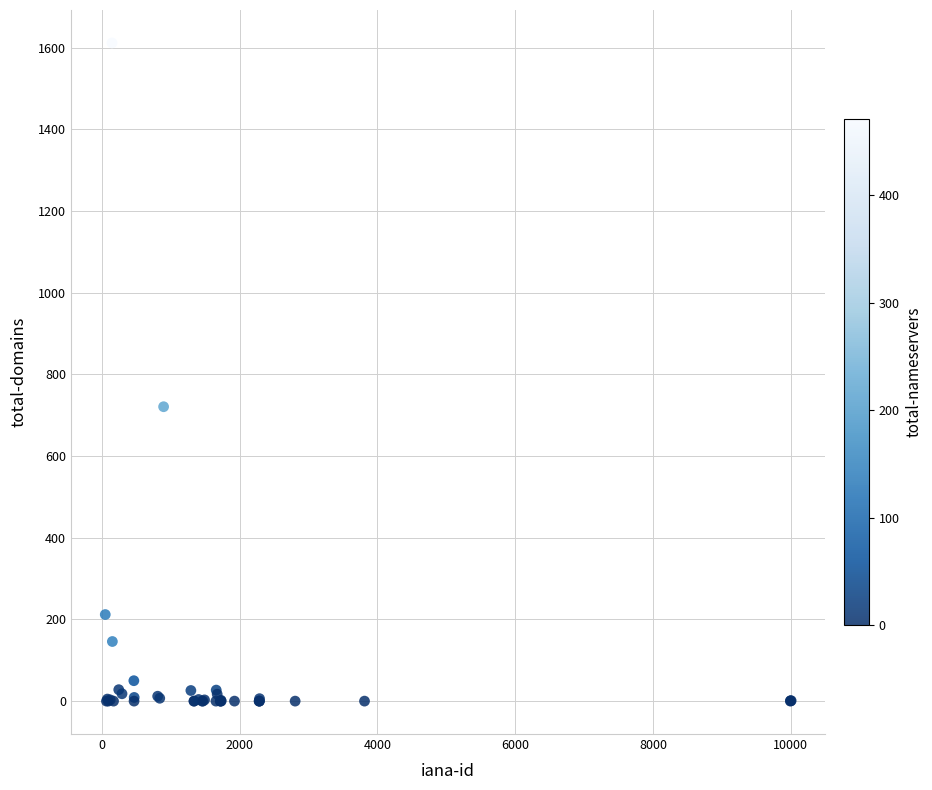

What Y value in the scatter plot is closest to 806?

721